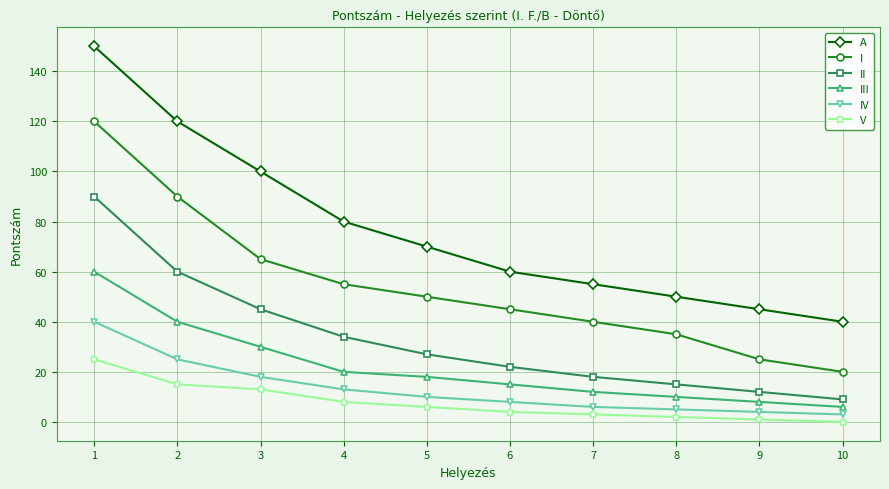

Which series has the largest range (max minus min)?

A